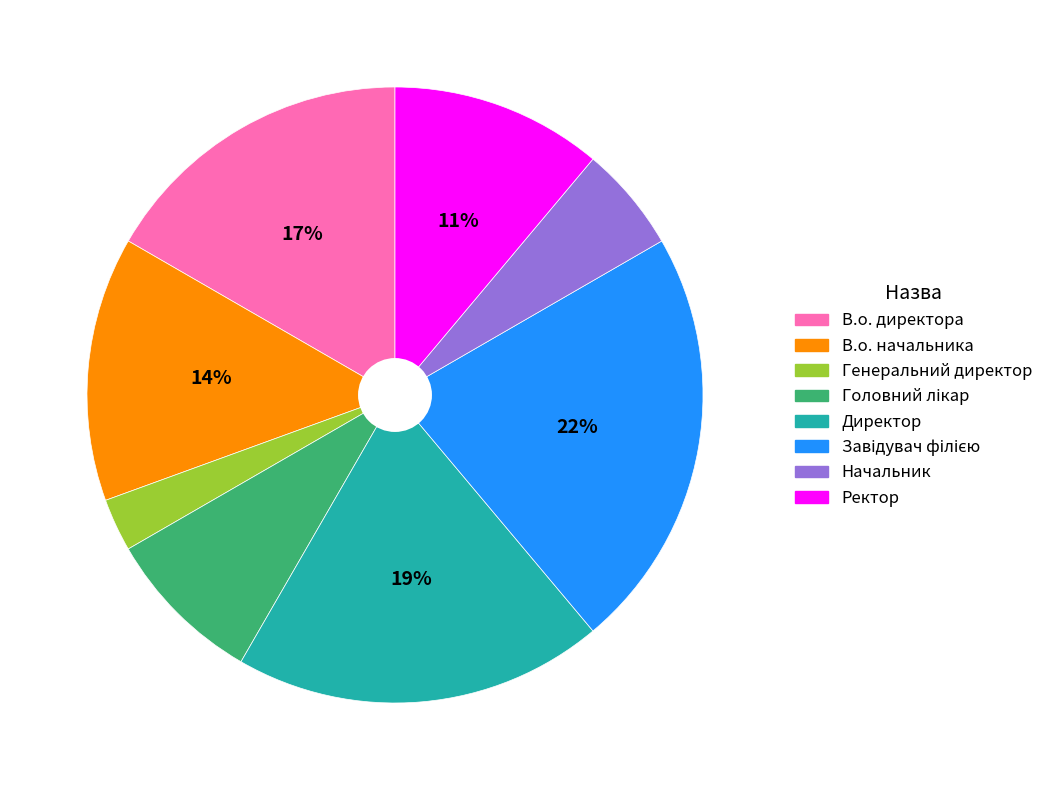

Is the sum of Ректор and Директор greater than half?

No